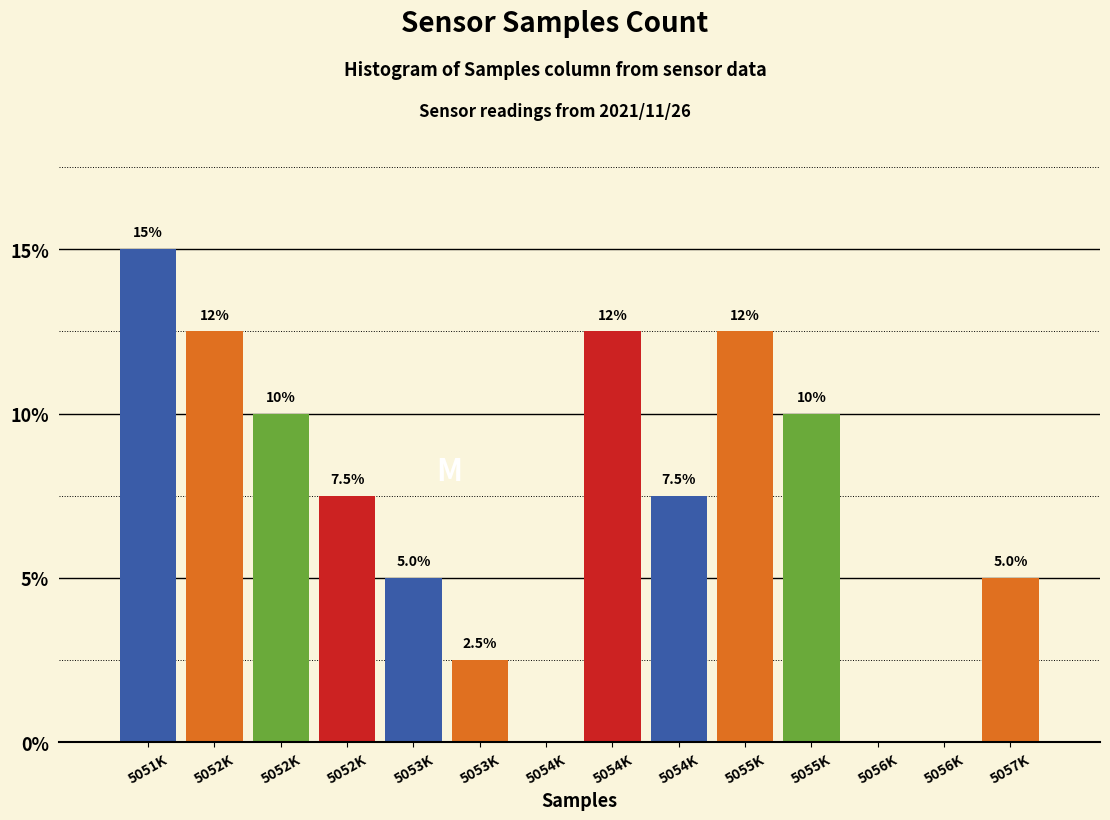

How many distinct data groups are displayed?

1